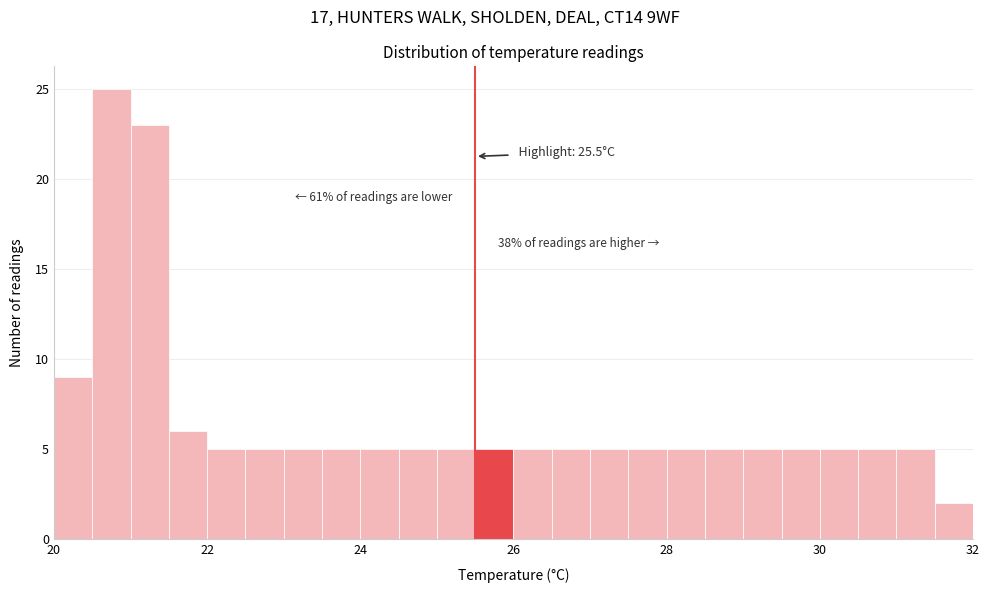

Around what value on the x-axis is the tallest bar? Give the approximate position of its centre, as read against the axis.

20.8